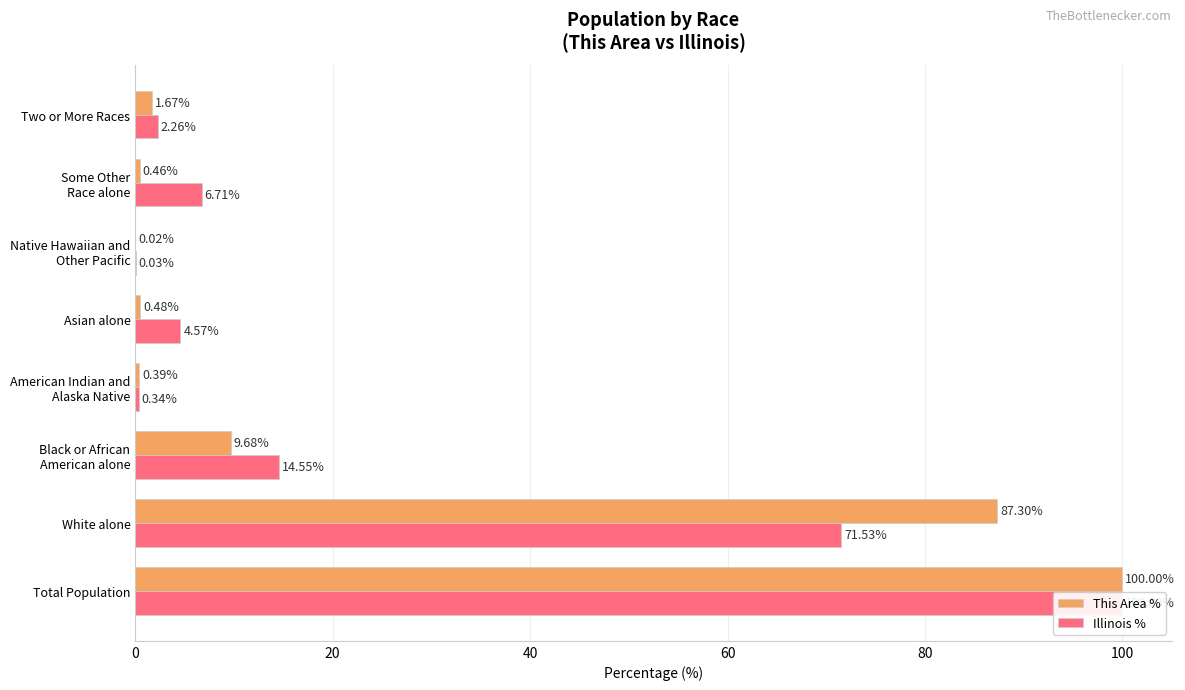

Is it true that Illinois % equals 23.5 at Black or African American alone?

False